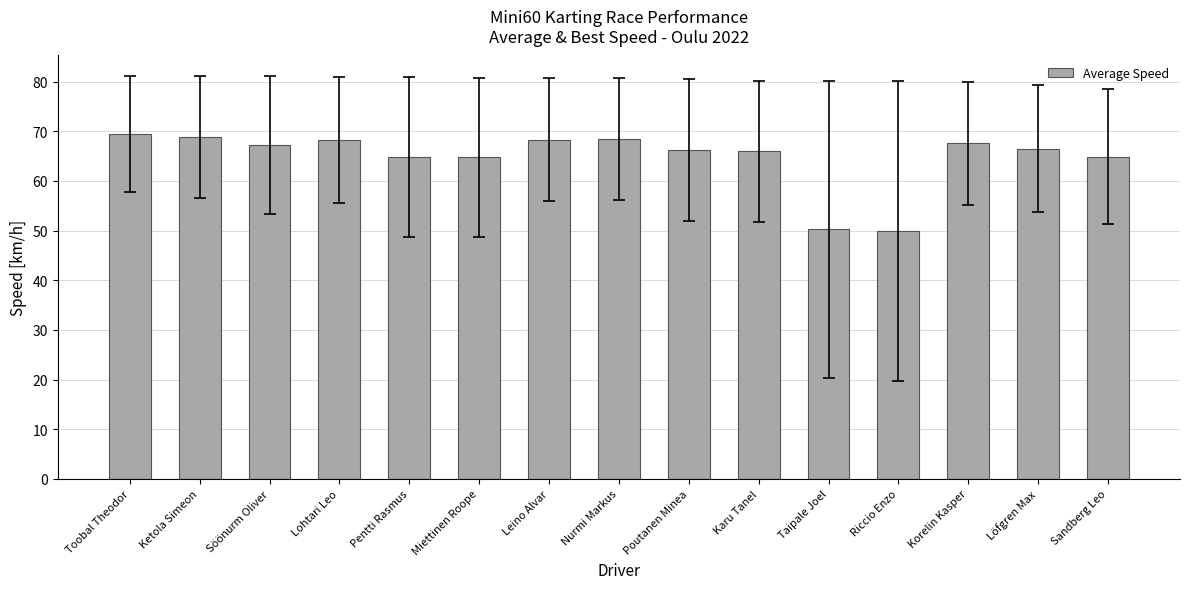

How many distinct data groups are displayed?

1